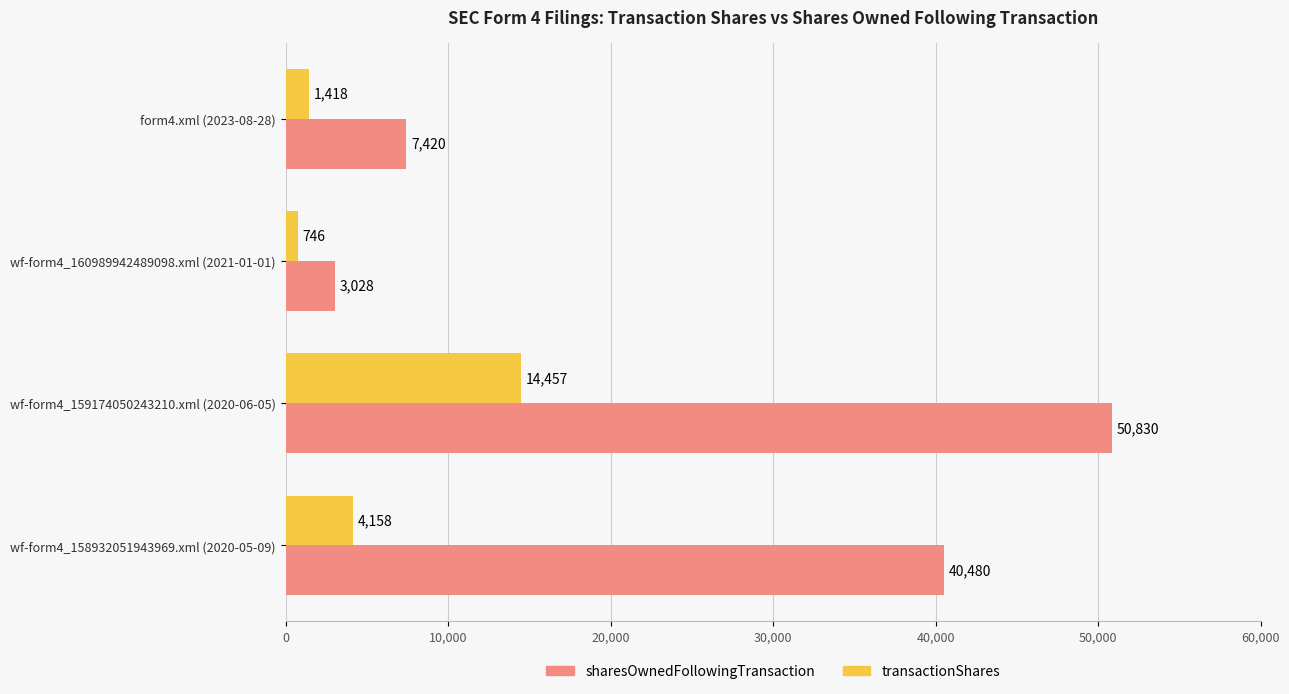

At which category is the sum across all series the highest?

wf-form4_159174050243210.xml (2020-06-05)